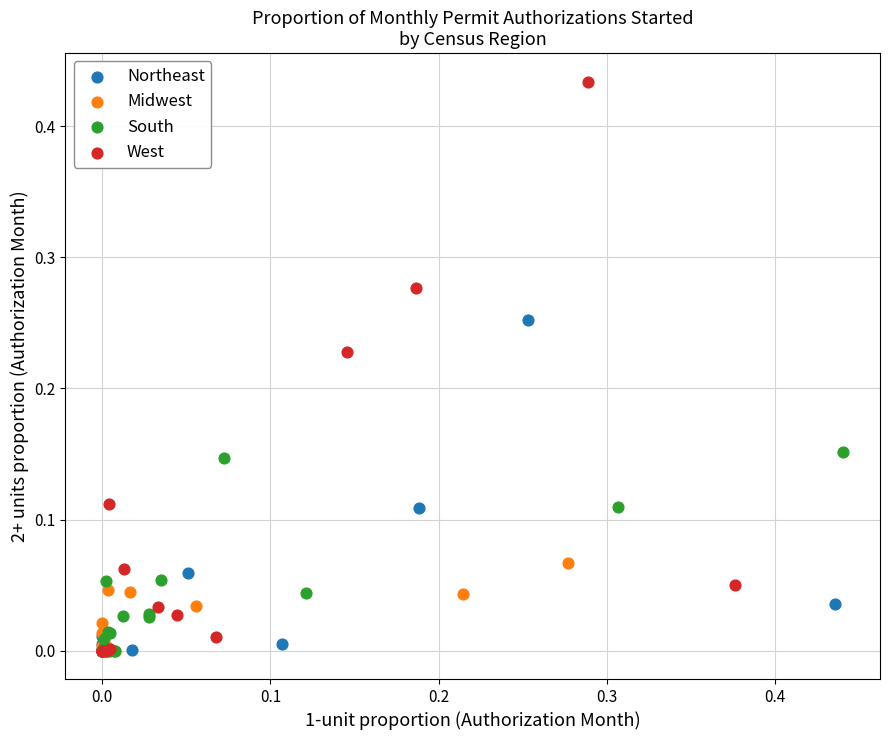

Which series has the widest spread of Y values?

West